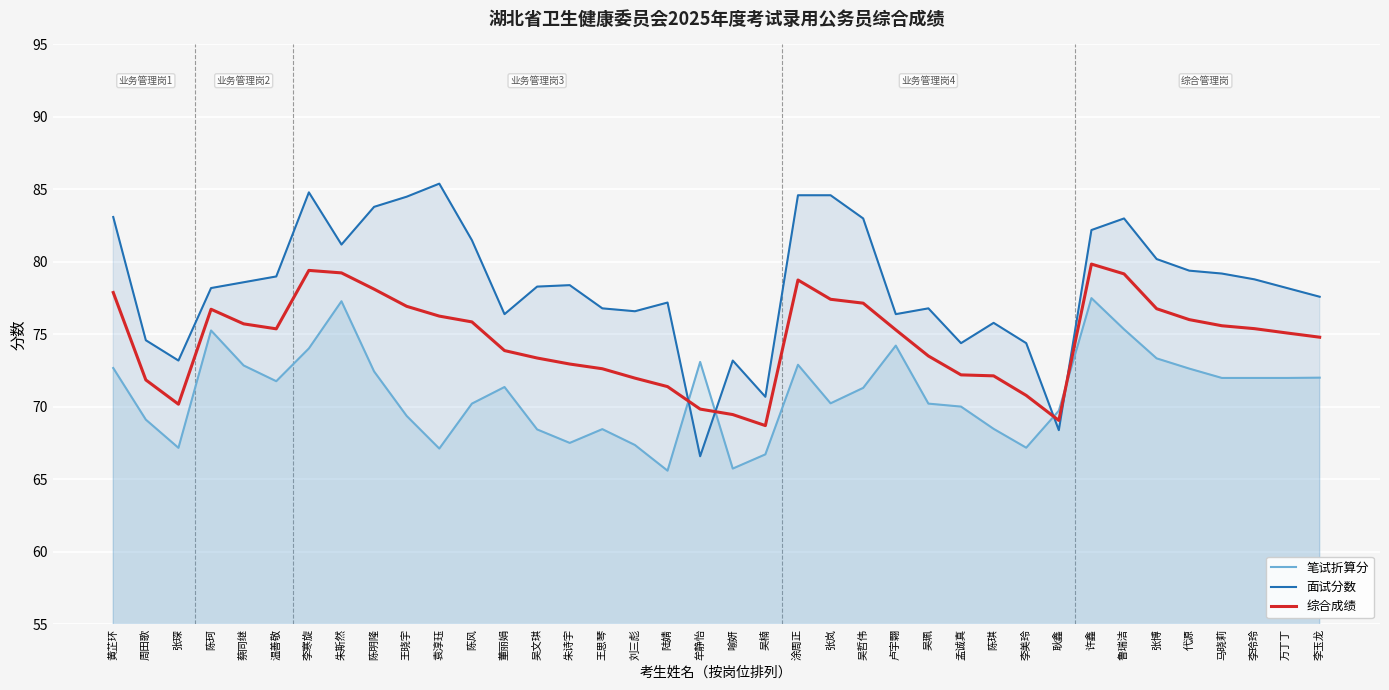

Does the chart display data point markers on the line(s)?

No